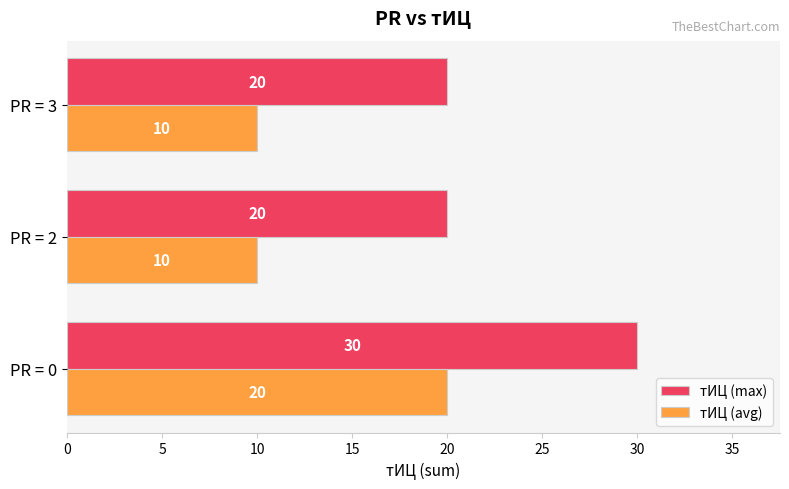

What is the minimum value for тИЦ (avg)?

10